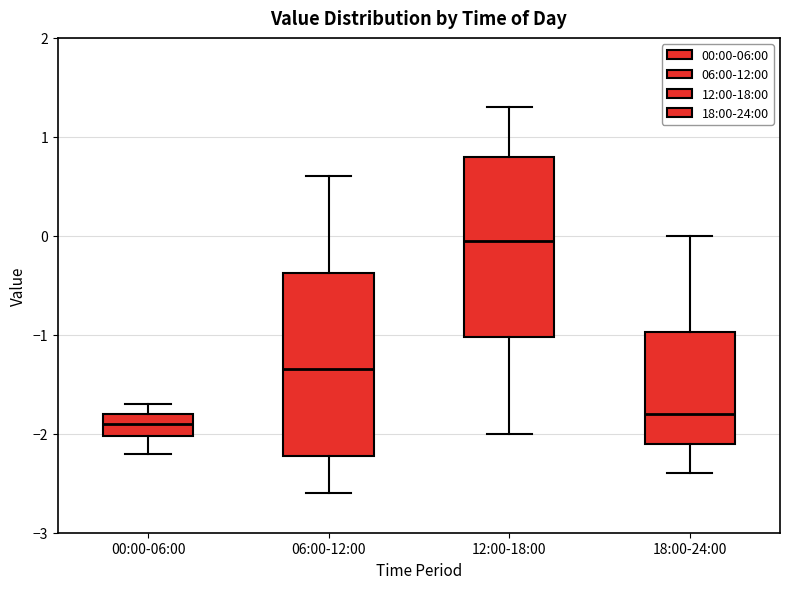

Which box has the highest median line?

12:00-18:00